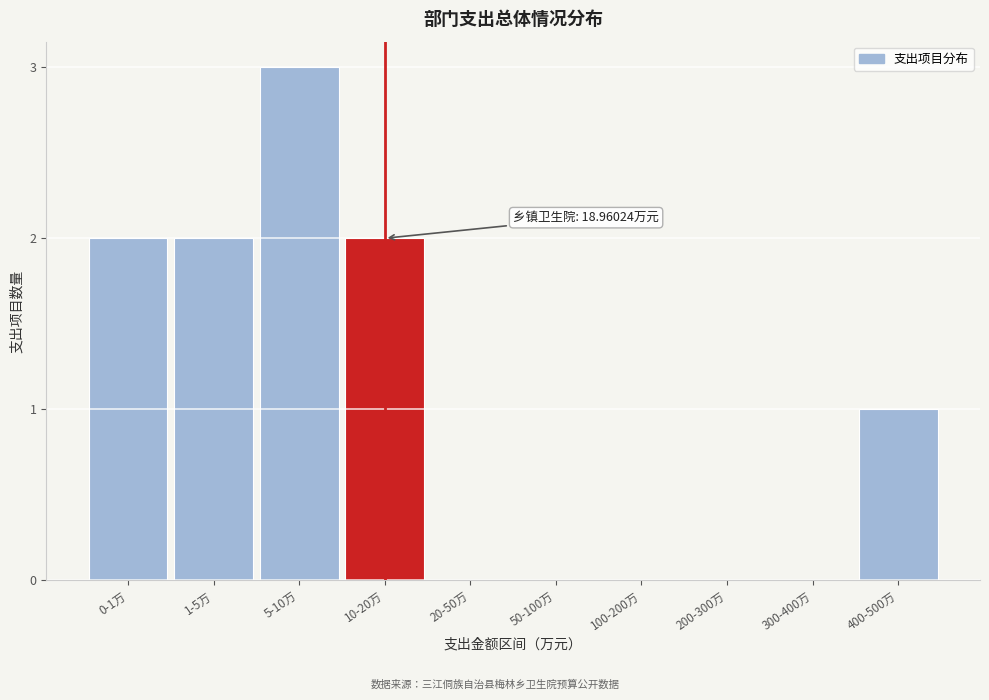

Reading right to left, transcribe all the data shown in this chart.

400-500万=1	300-400万=0	200-300万=0	100-200万=0	50-100万=0	20-50万=0	10-20万=2	5-10万=3	1-5万=2	0-1万=2